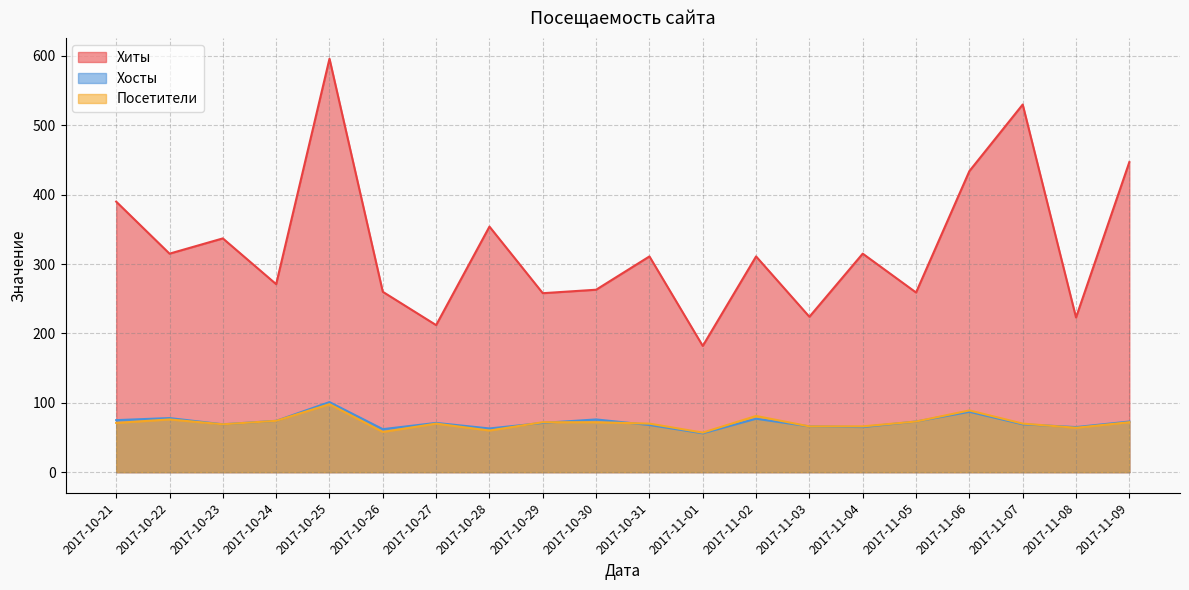

What is the label of the 13th point from the right?

2017-10-28